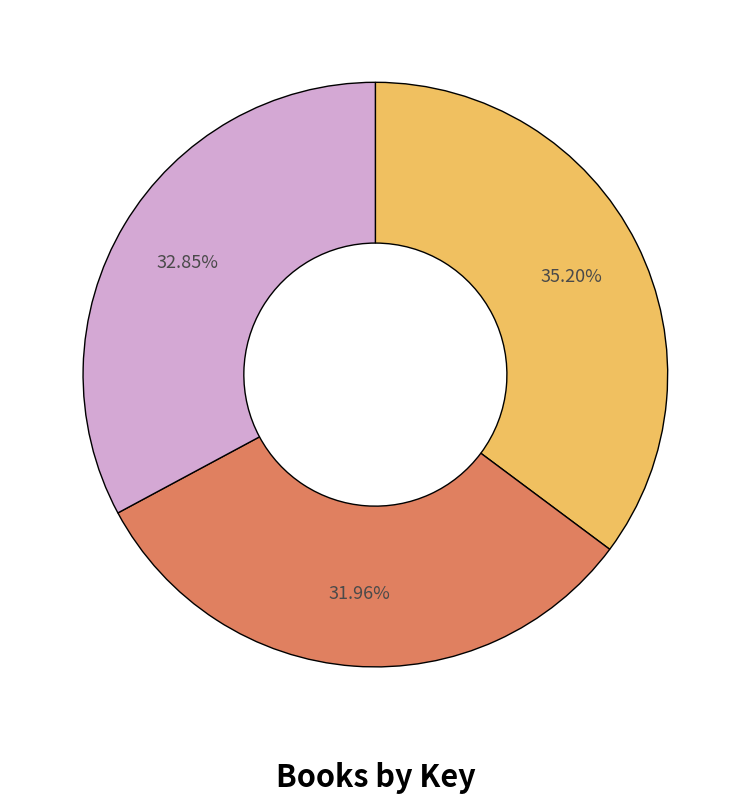

Does any single category account for the majority?

No